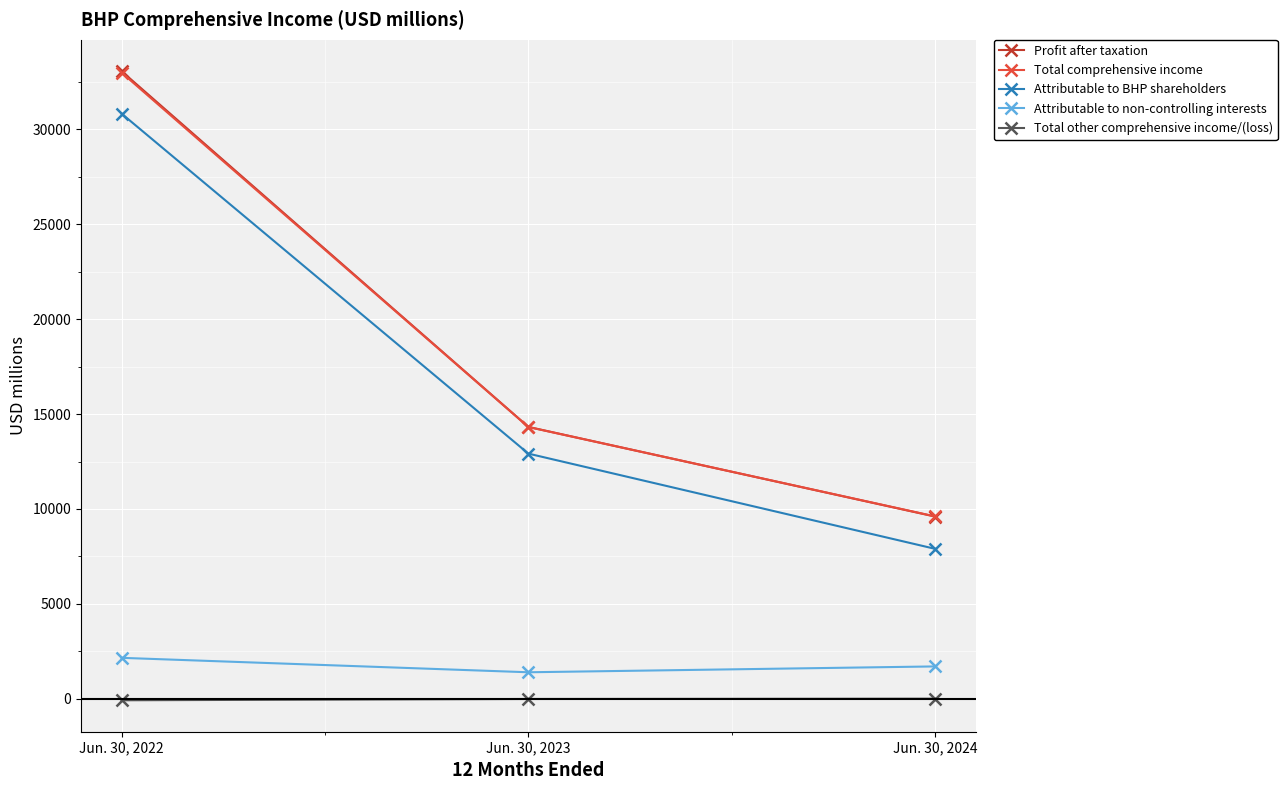

How many lines are shown in the chart?

5